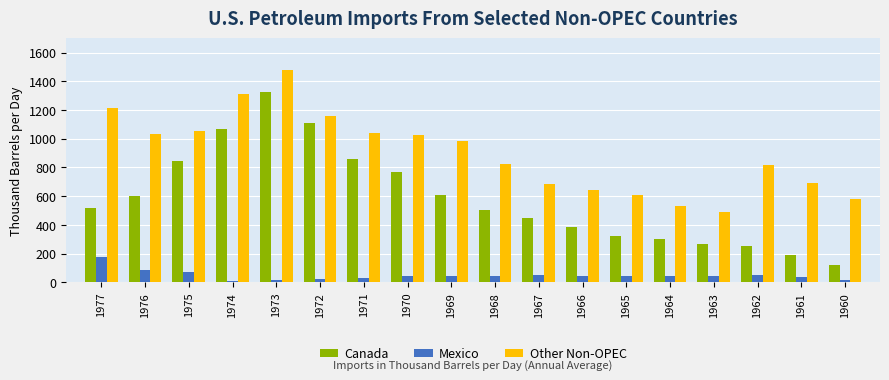

What is the approximate value of Other Non-OPEC at 1975?

1052.1